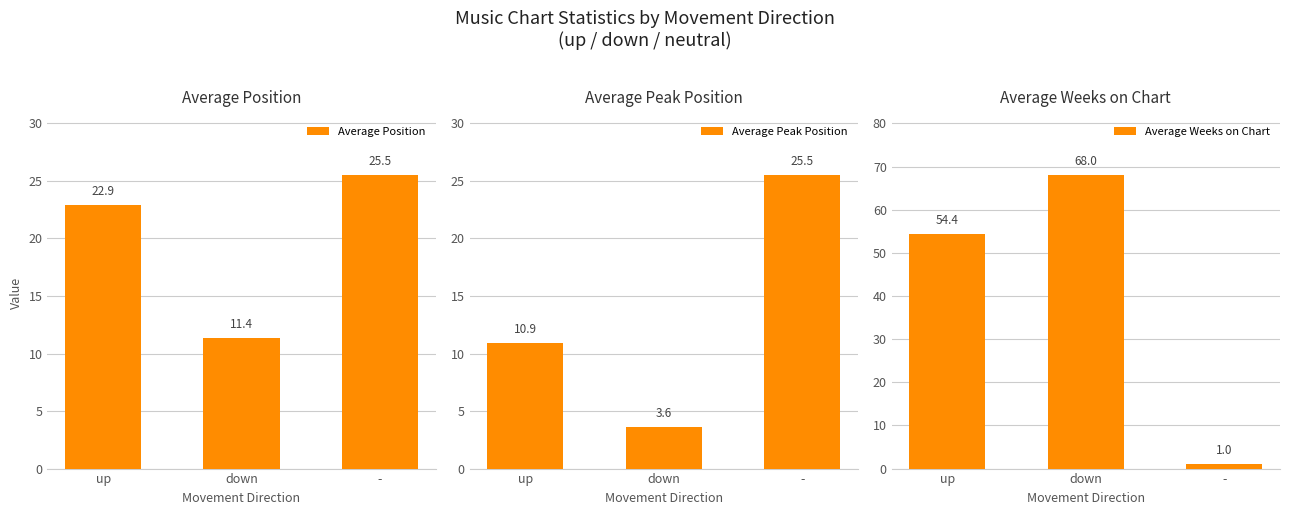

What is the difference between the Average Peak Position values at - and down?

21.9